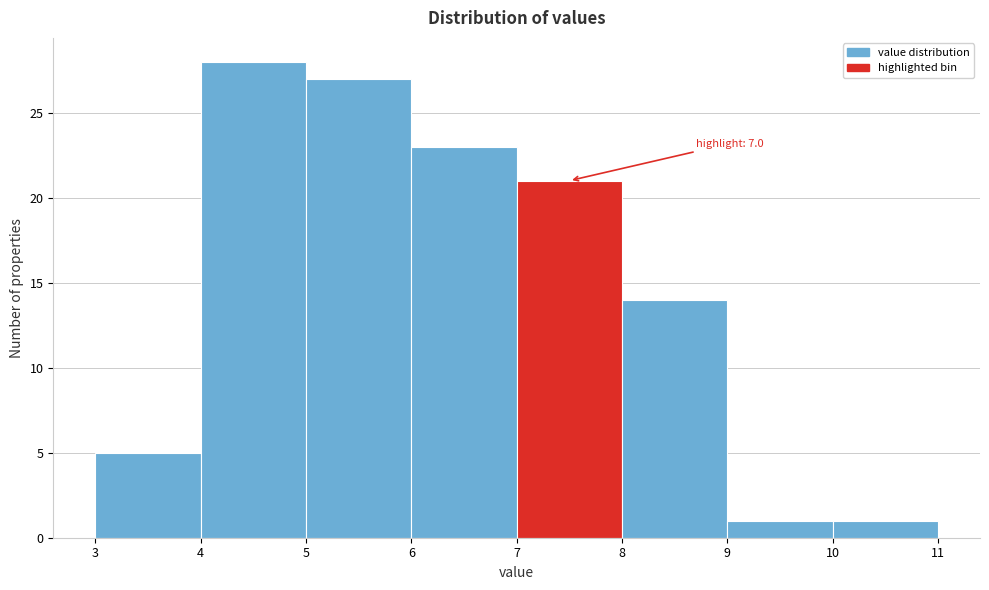

Which range on the x-axis has the tallest bar?

4 to 5